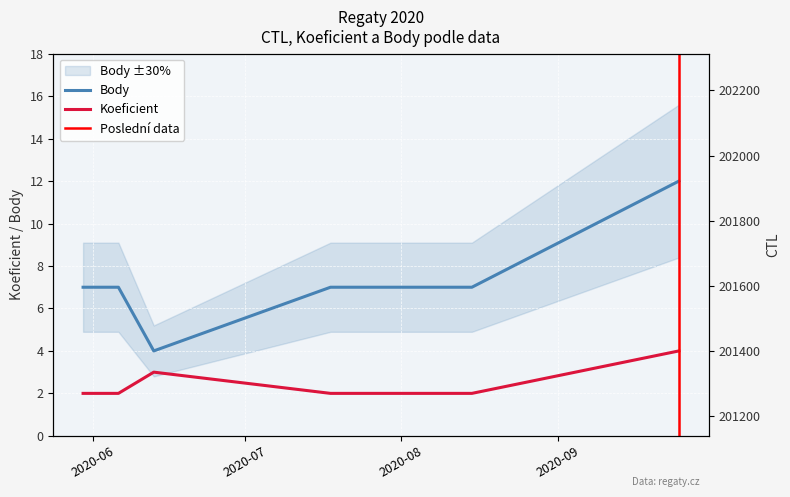

Reading right to left, what are all the values shown in this chart?

CTL: 2020-09-25=201338	2020-08-15=201907	2020-07-18=202009	2020-06-13=201905	2020-06-06=202113	2020-05-30=201904
Koeficient: 2020-09-25=4	2020-08-15=2	2020-07-18=2	2020-06-13=3	2020-06-06=2	2020-05-30=2
Body: 2020-09-25=12	2020-08-15=7	2020-07-18=7	2020-06-13=4	2020-06-06=7	2020-05-30=7